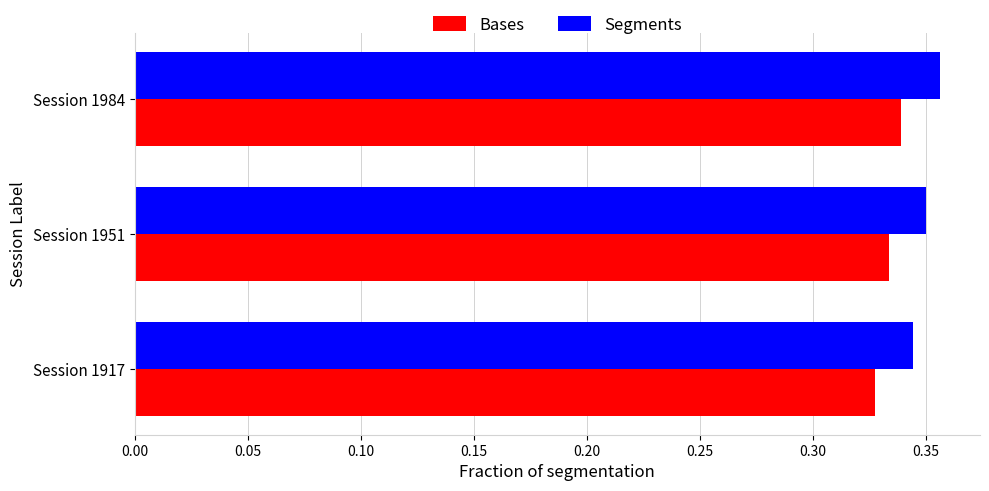

Rank the series at Session 1984 from highest to lowest value.

Segments, Bases